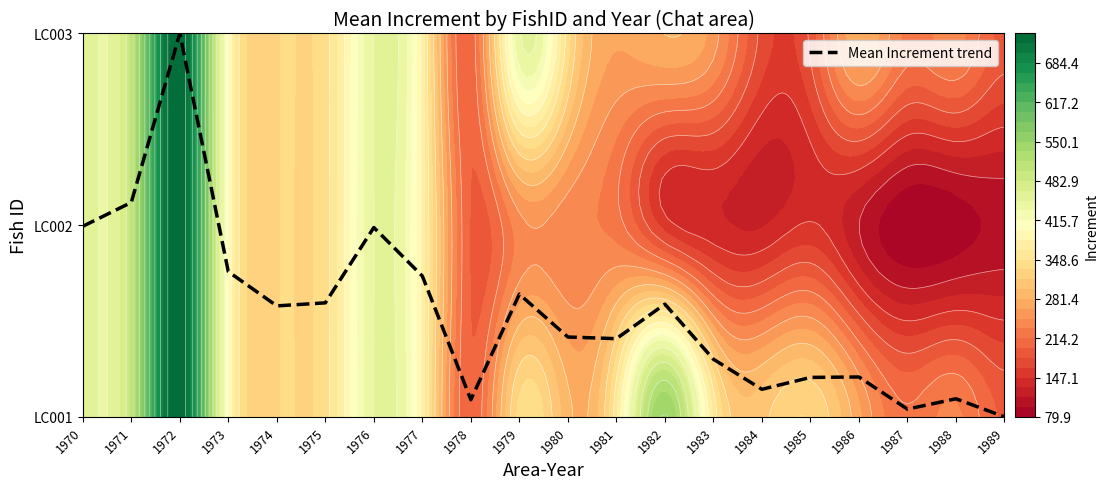

At which category does the chart reach its peak across all series?

1972